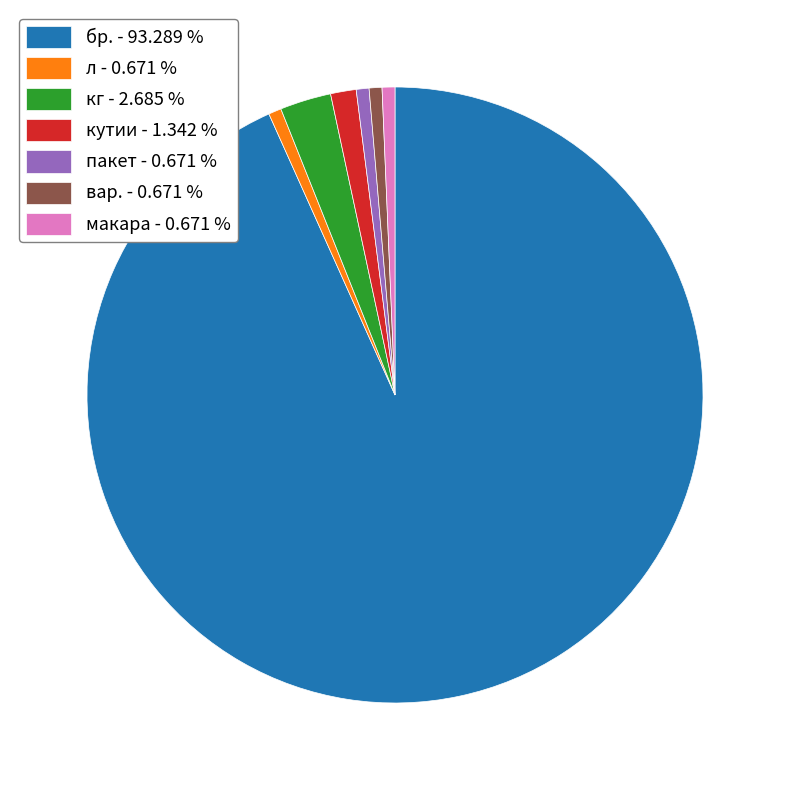

Is there a majority slice in this chart?

Yes